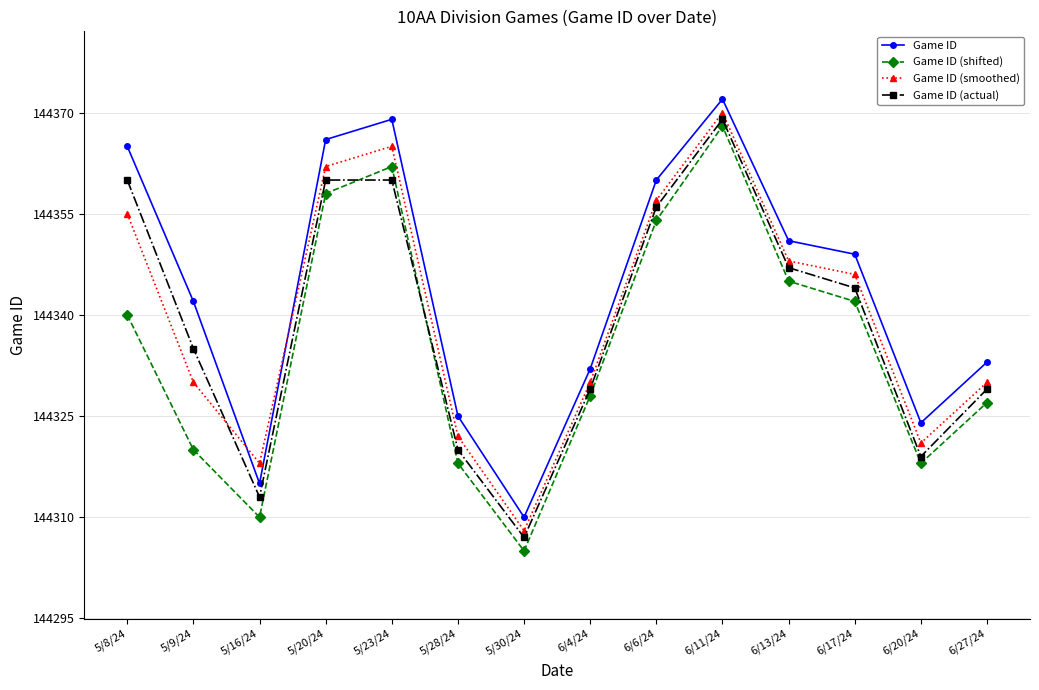

Which series has the largest range (max minus min)?

Game ID (shifted)